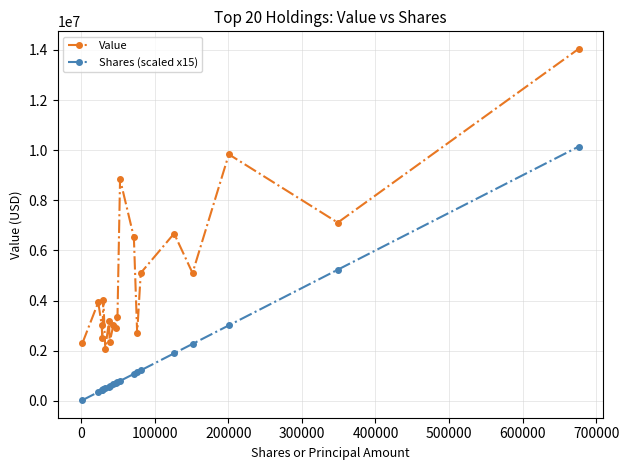

Which series has the widest spread of values?

Value